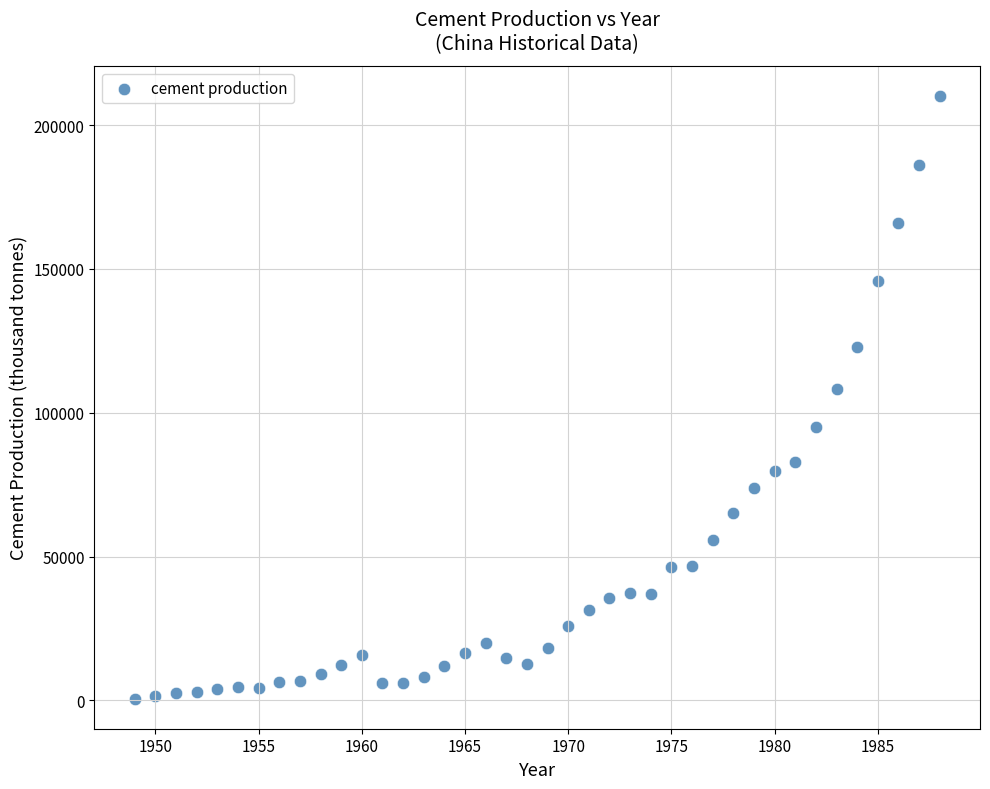

What Y value in the scatter plot is closest to 105395?

108250